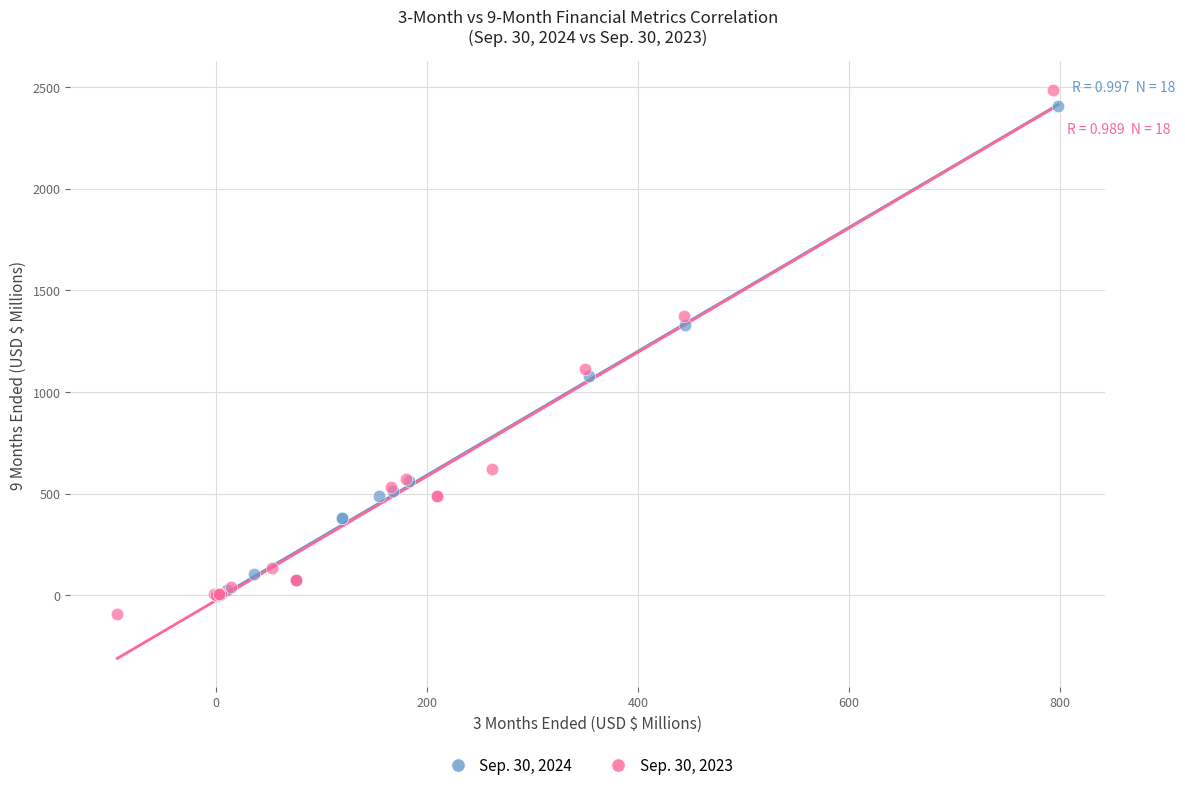

Which series has the widest spread of Y values?

Sep. 30, 2023